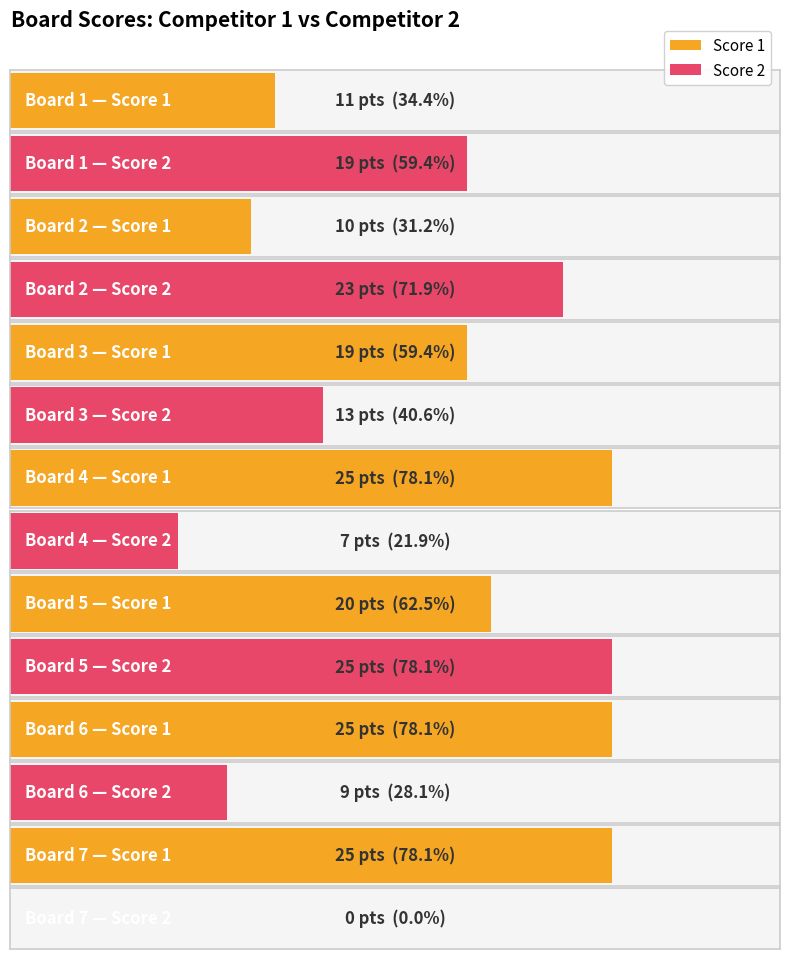

Which series has the largest total across all categories?

Score 1